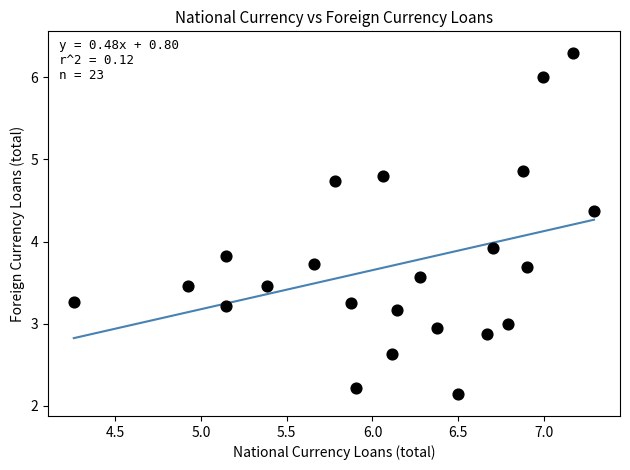

What is the range of X values (max minus min)?

3.0